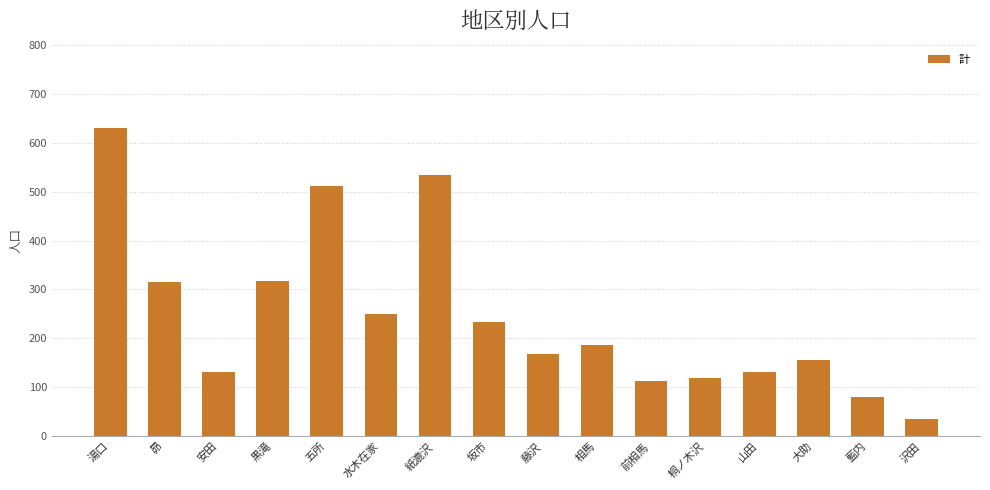

Is it true that the value at 紙漉沢 is 534?

True